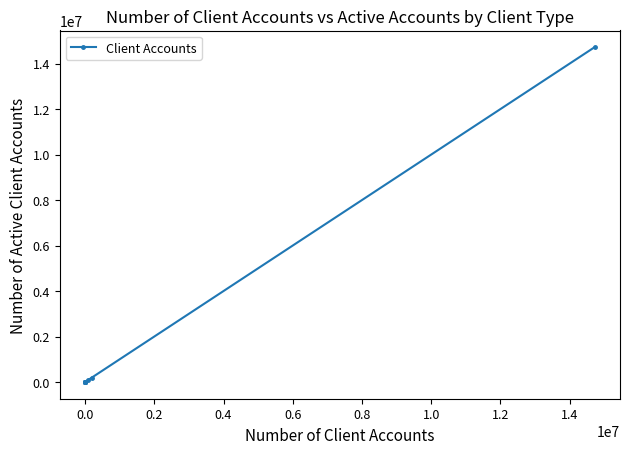

What is the difference between the maximum and minimum values?

14721542